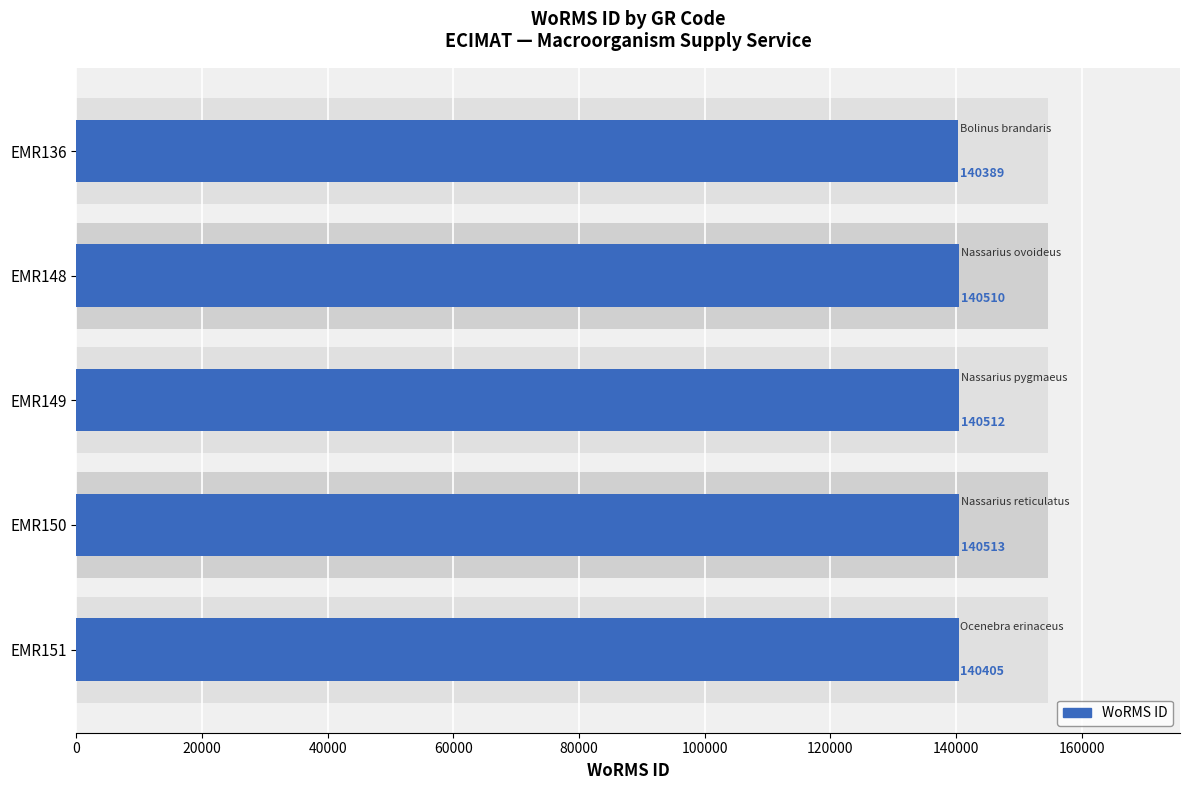

How many data points are less than 140510?

2